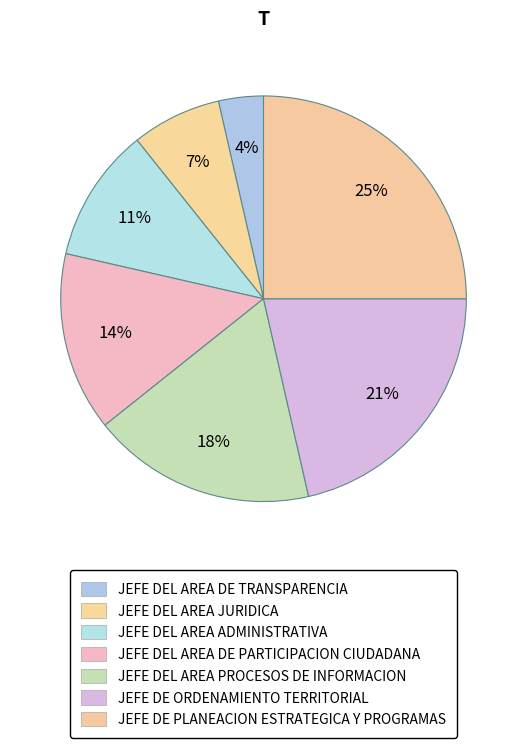

Between JEFE DE ORDENAMIENTO TERRITORIAL and JEFE DEL AREA DE TRANSPARENCIA, which is larger?

JEFE DE ORDENAMIENTO TERRITORIAL